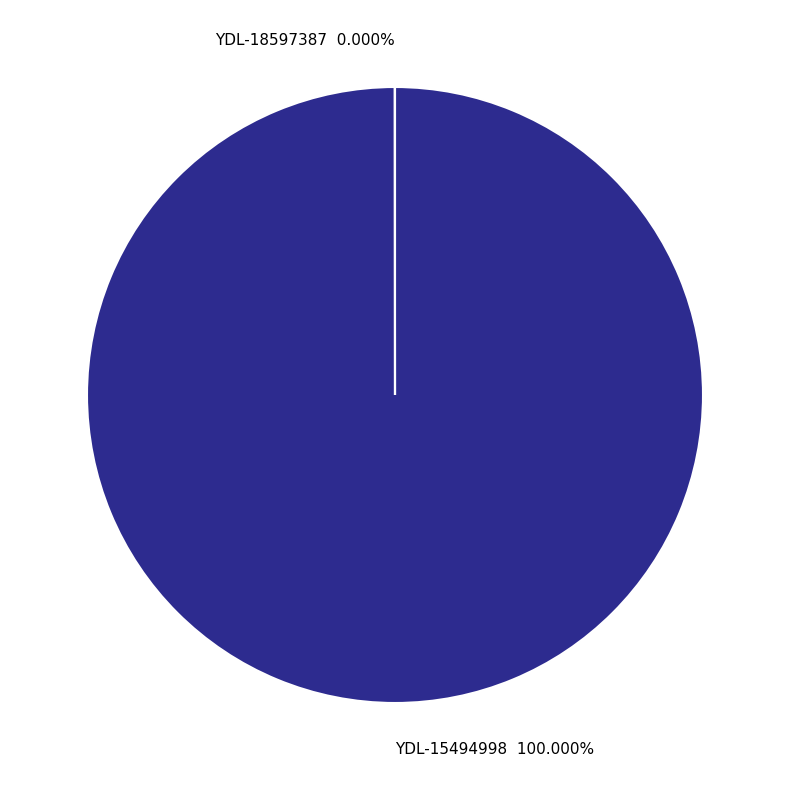

Which has a higher value, YDL-18597387 or YDL-15494998?

YDL-15494998